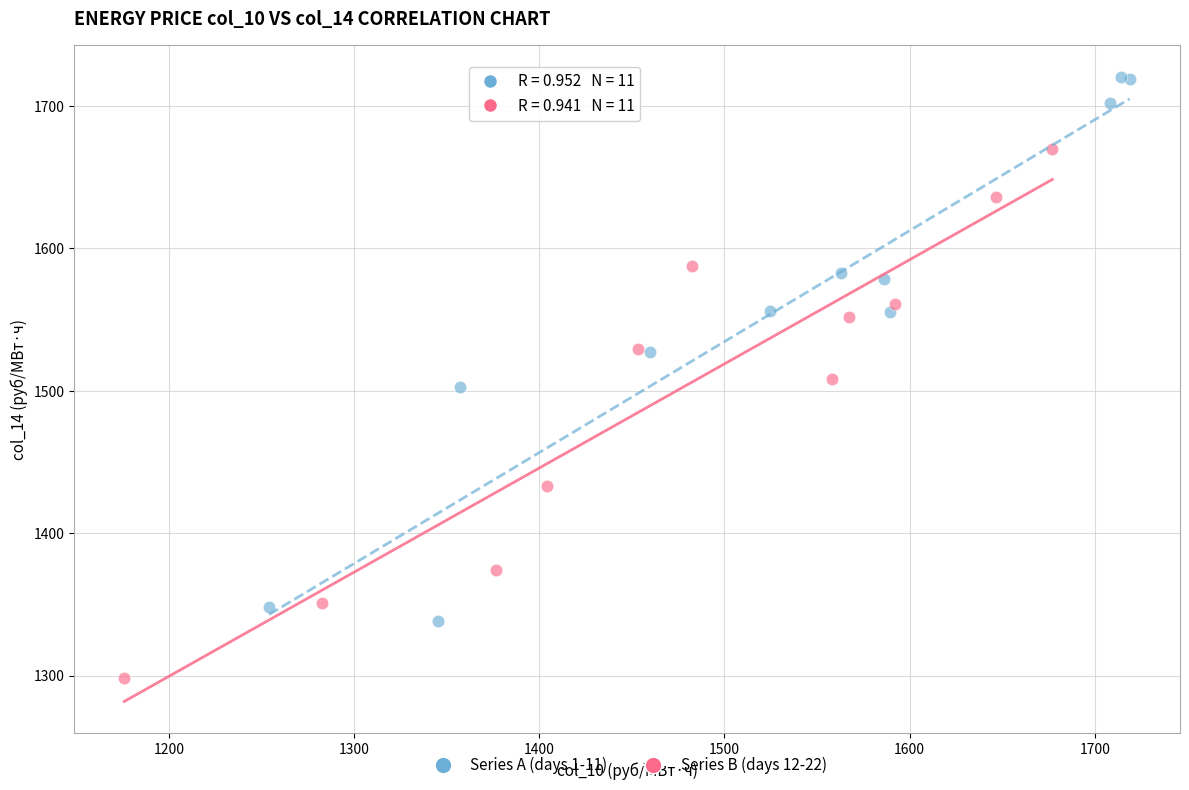

Which series reaches the maximum Y coordinate?

Series A (days 1-11)